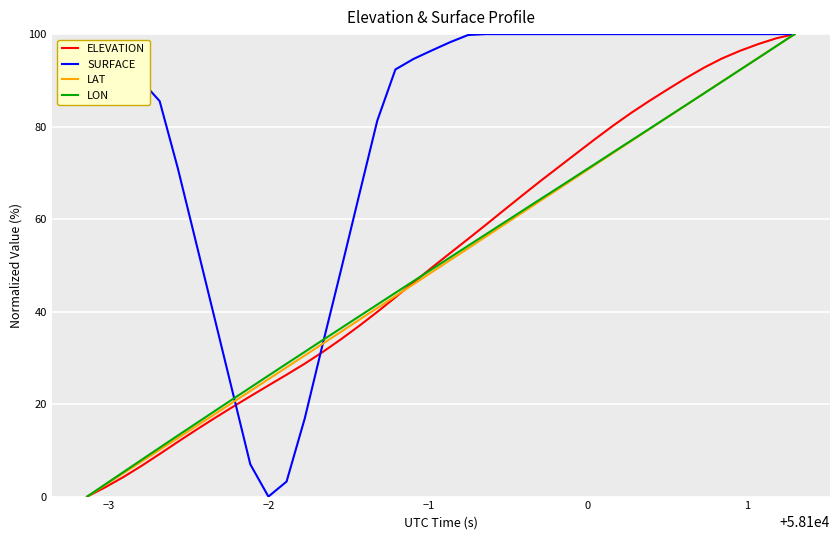

How many lines are shown in the chart?

4